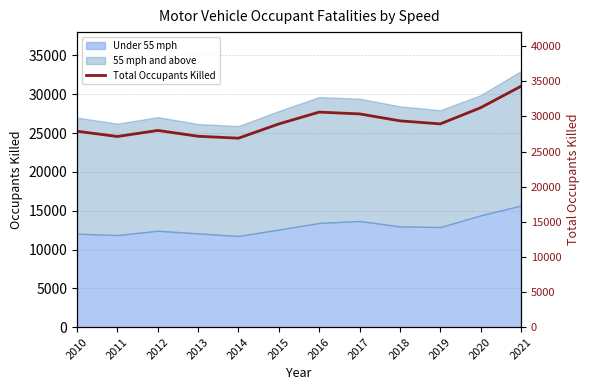

How many data points are above 28935?

5